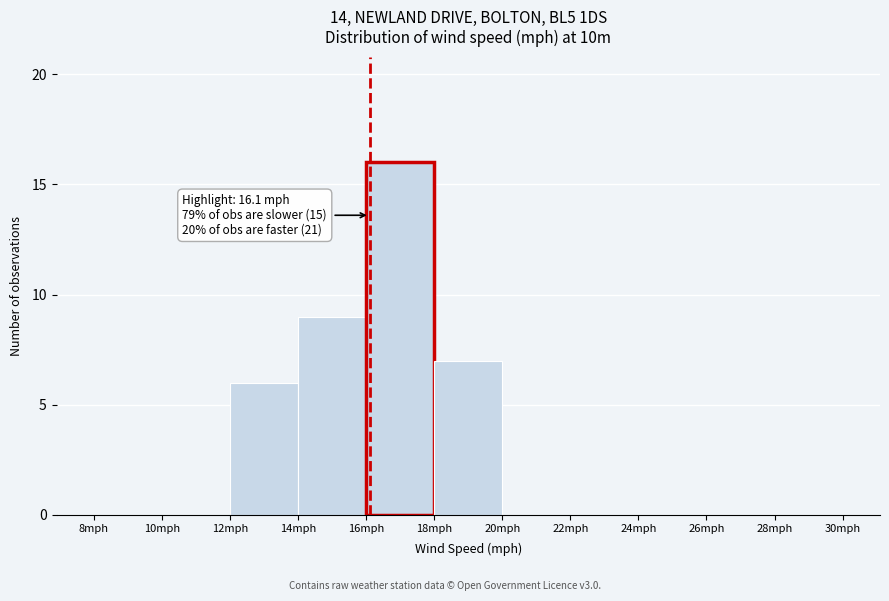

Over which range of the x-axis is the bar tallest?

16 to 18